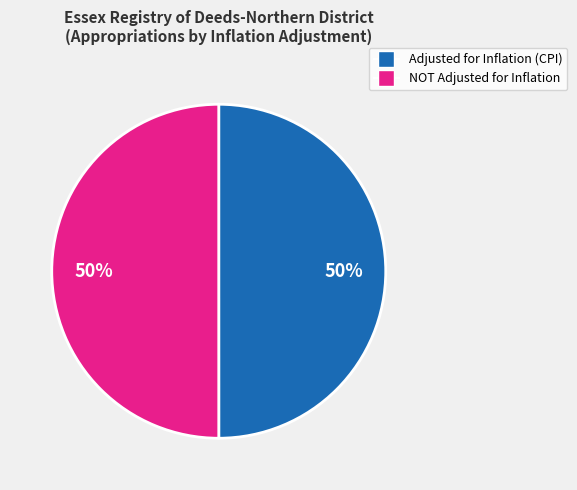

To the nearest percent, what is the average slice percentage?

50%